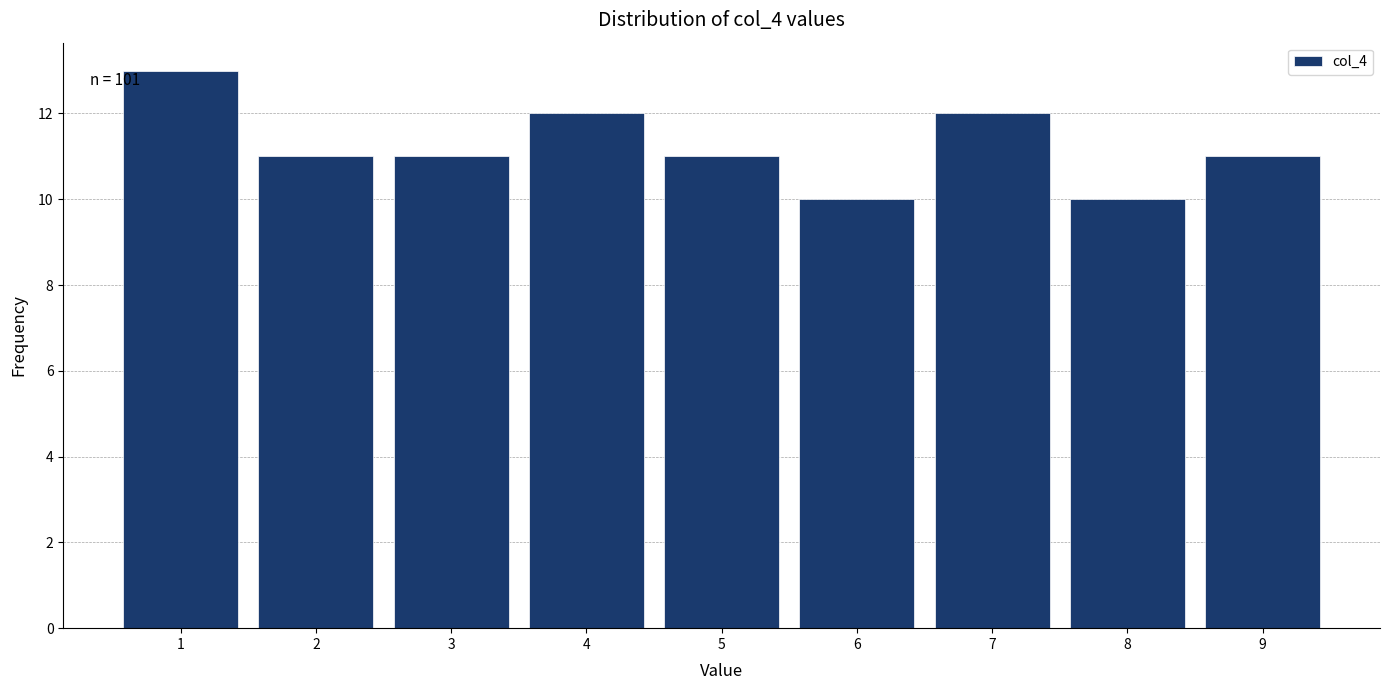

Over which range of the x-axis is the bar tallest?

0.5 to 1.5